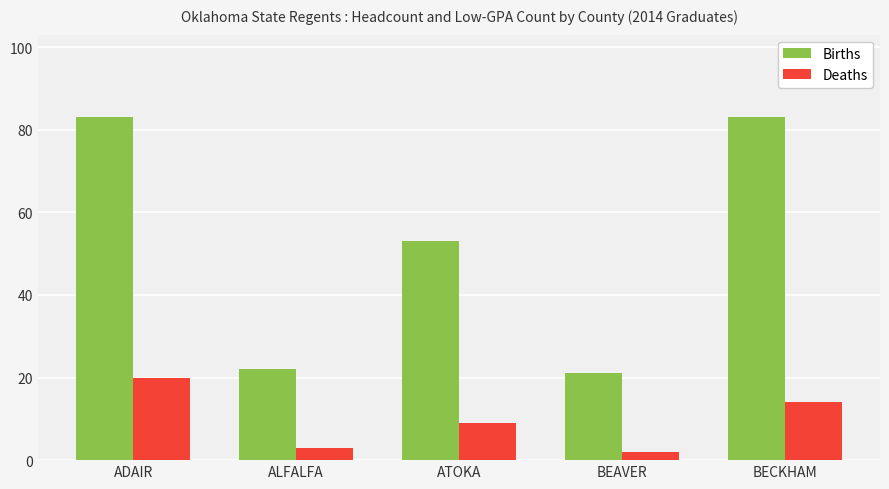

At which category is the sum across all series the highest?

ADAIR